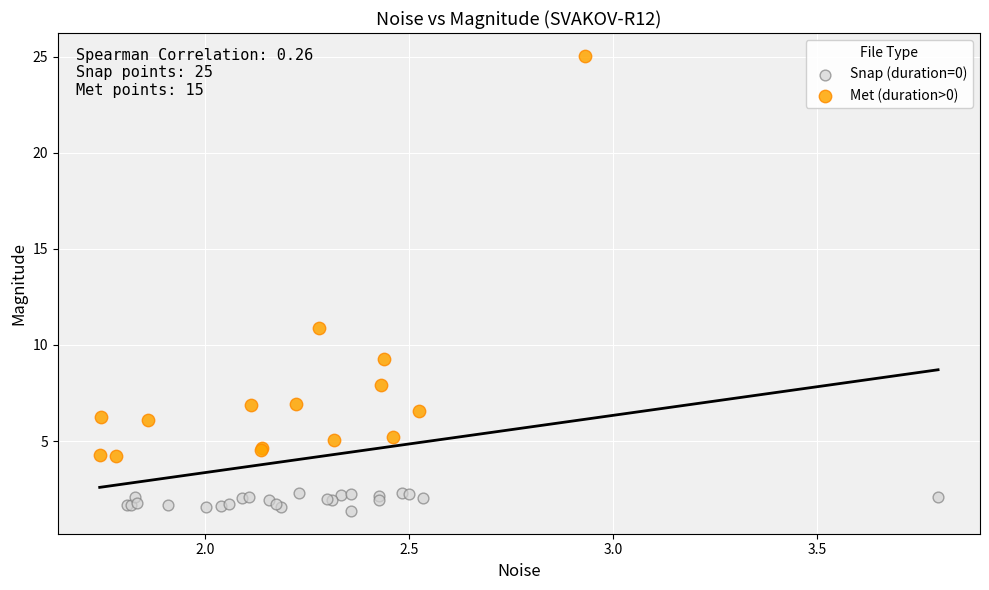

Which series has the widest spread of Y values?

Met (duration>0)